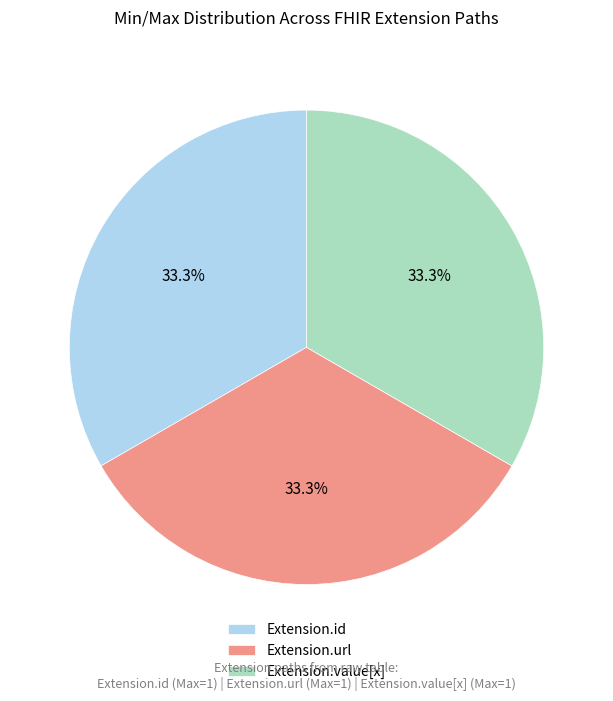

What is the ratio of the value at Extension.id to the value at Extension.value[x]?

1.0